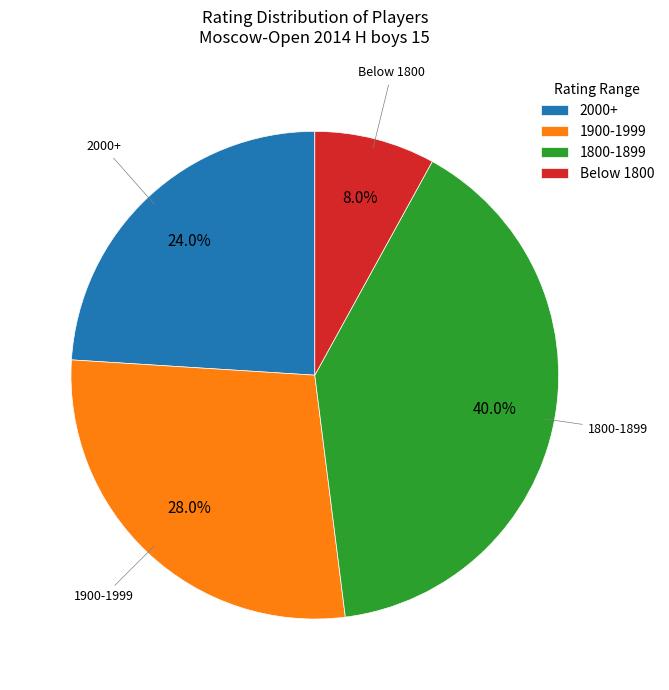

Rank the categories by value from lowest to highest.

Below 1800, 2000+, 1900-1999, 1800-1899